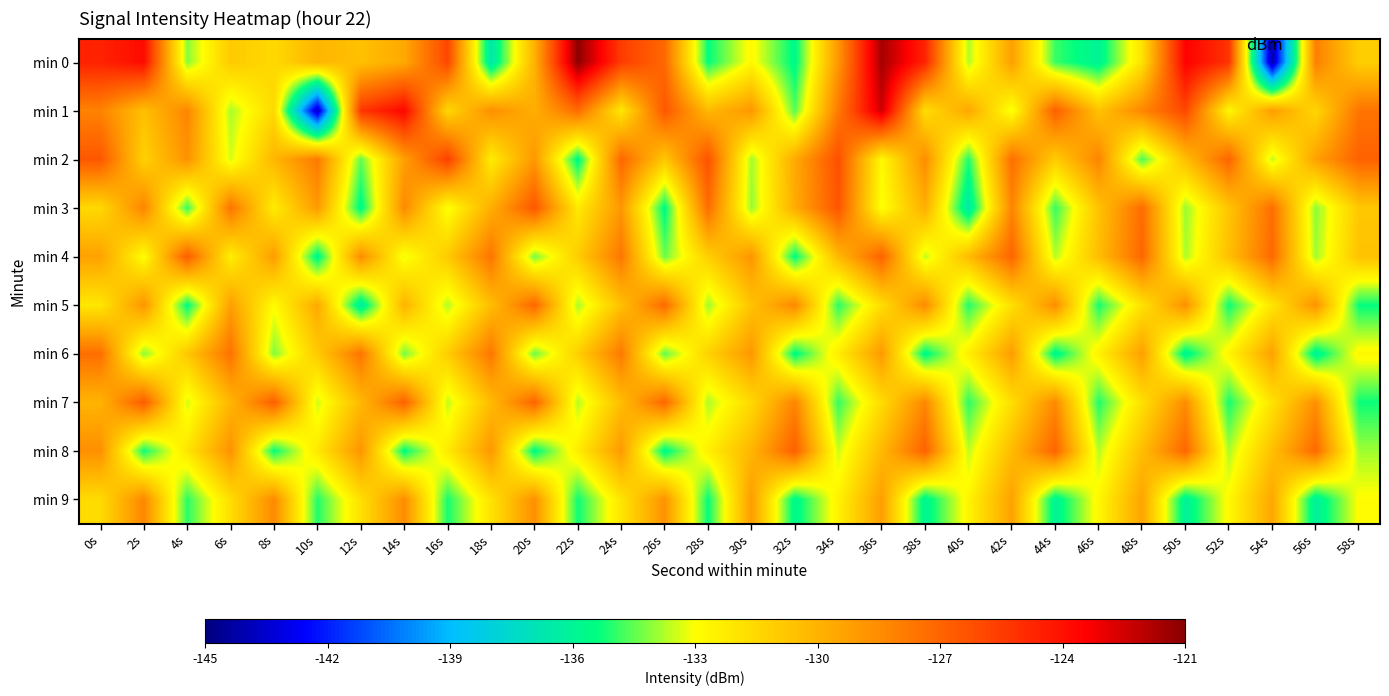

Rank the series at 28s from lowest to highest value.

min 0, min 9, min 5, min 7, min 8, min 6, min 4, min 1, min 3, min 2